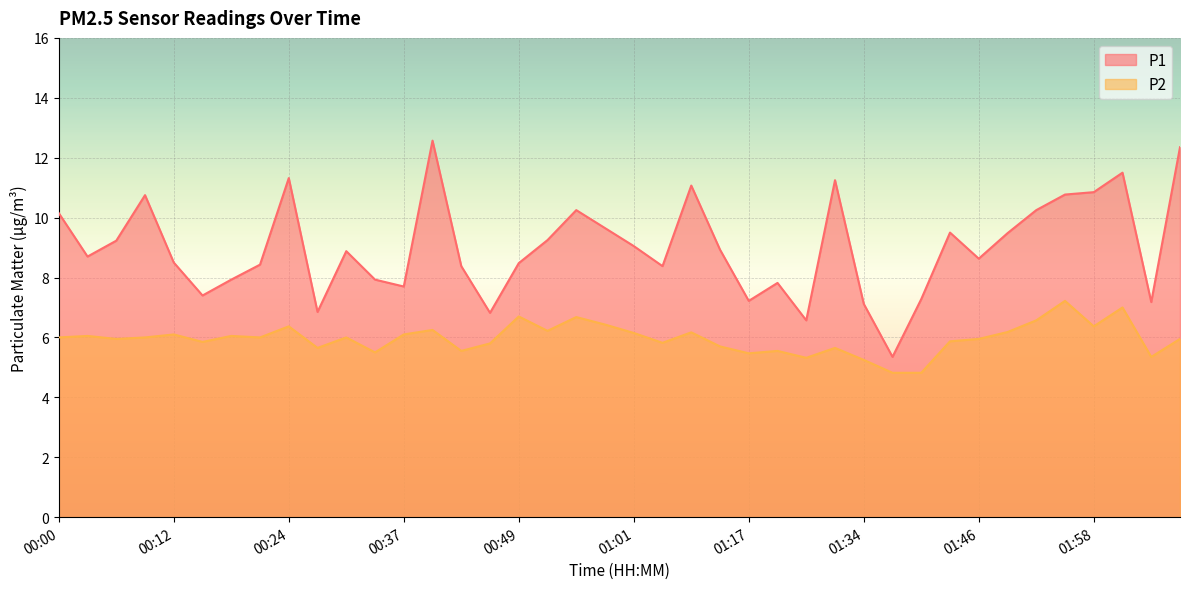

How many distinct data groups are displayed?

2